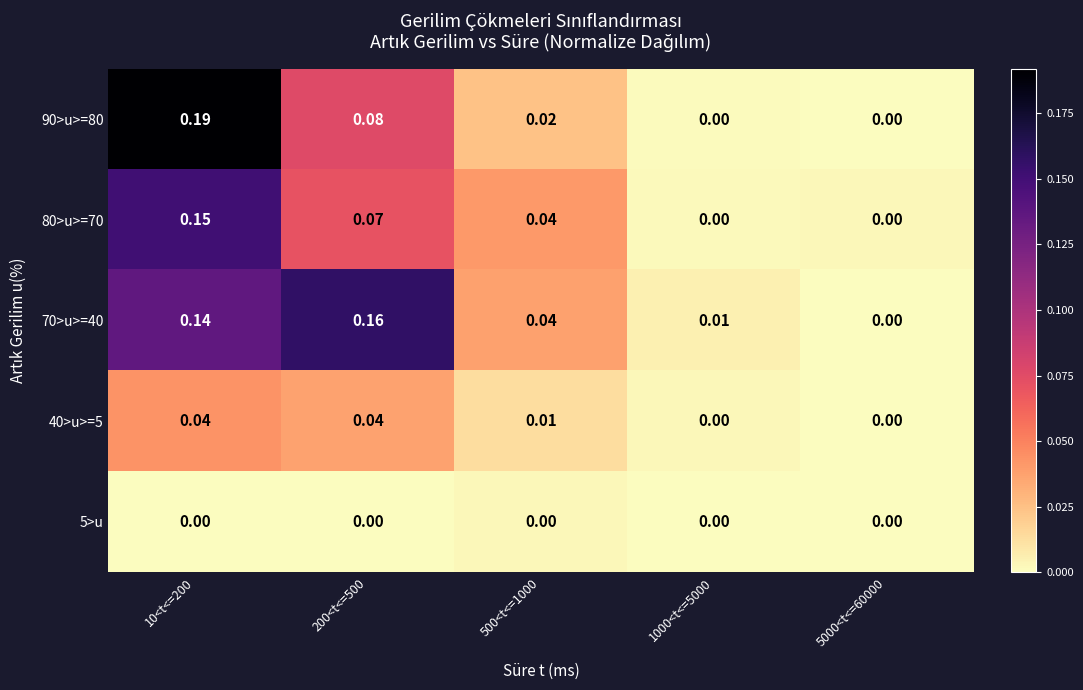

Is the value of 80>u>=70 at 1000<t<=5000 greater than the value of 40>u>=5 at 200<t<=500?

No